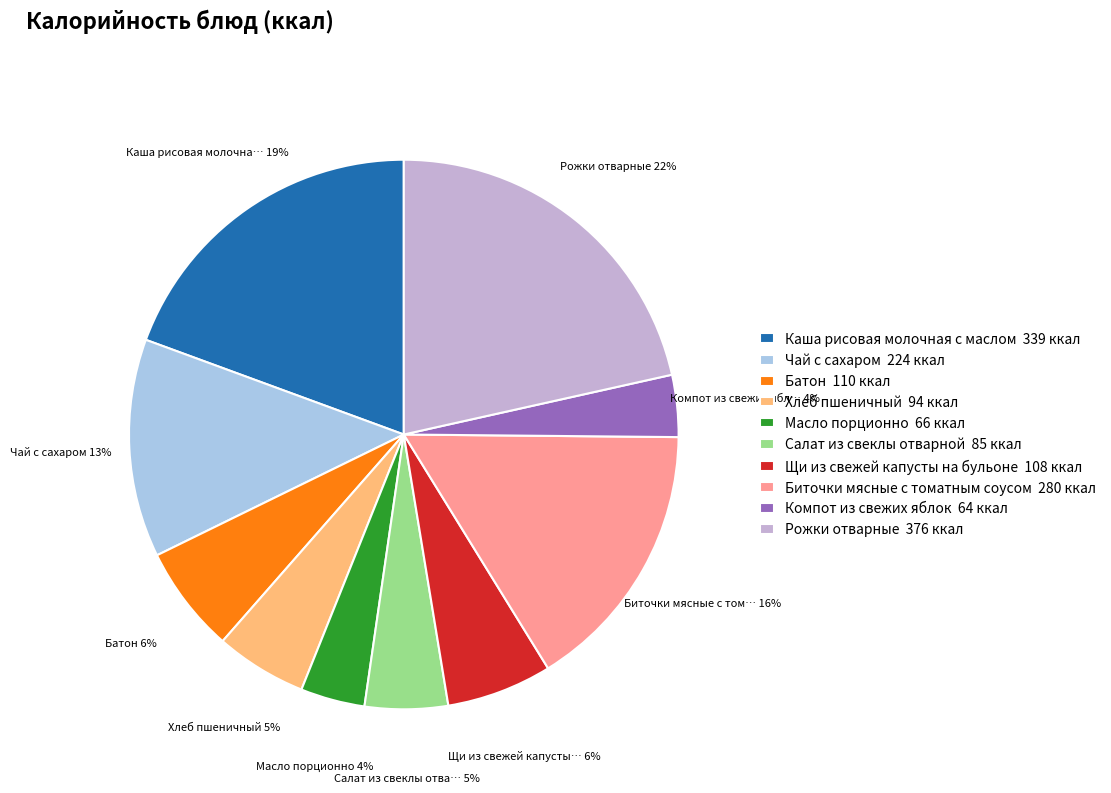

Is there any slice that represents more than half of the pie?

No